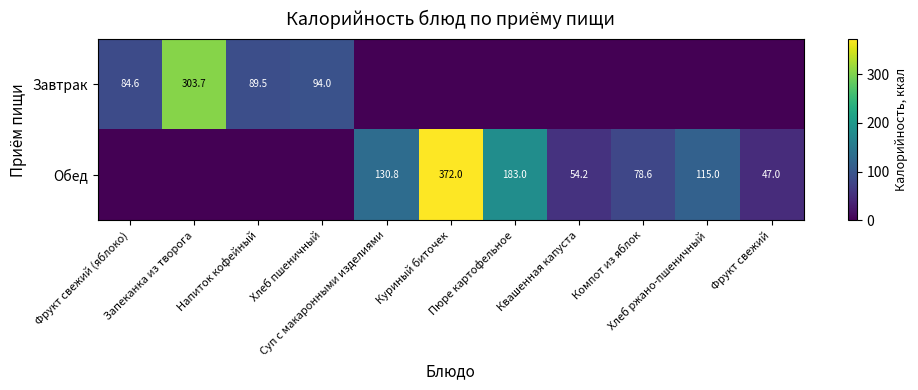

How many data points in Обед are above 54?

6